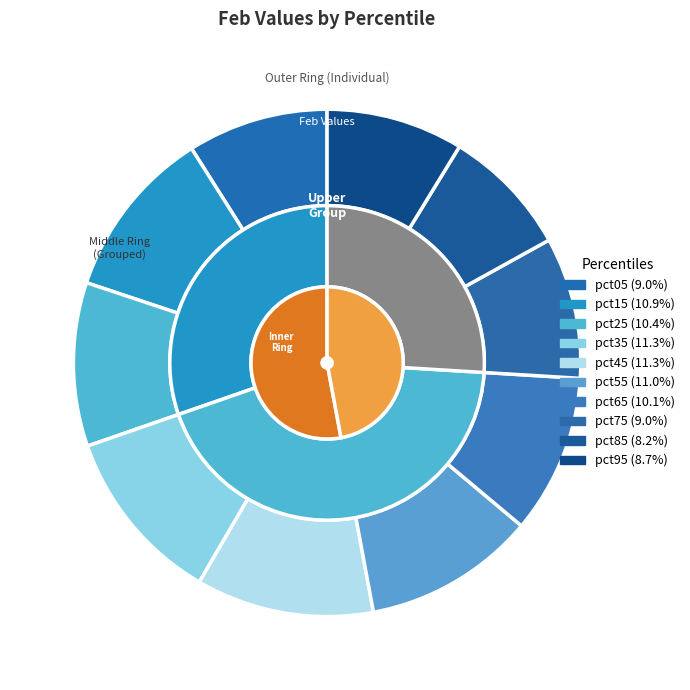

Is the sum of pct45 and pct25 greater than half?

No